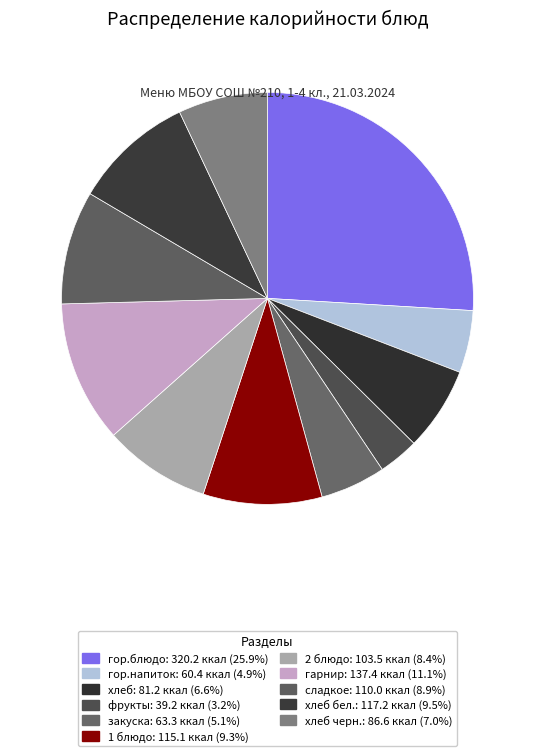

Rank the categories by value from highest to lowest.

гор.блюдо, гарнир, хлеб бел., 1 блюдо, сладкое, 2 блюдо, хлеб черн., хлеб, закуска, гор.напиток, фрукты